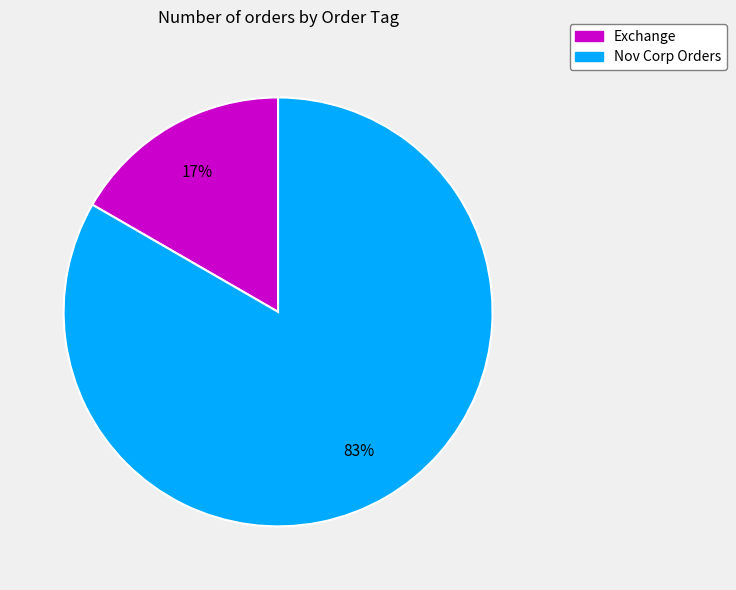

Count the number of slices in the pie.

2